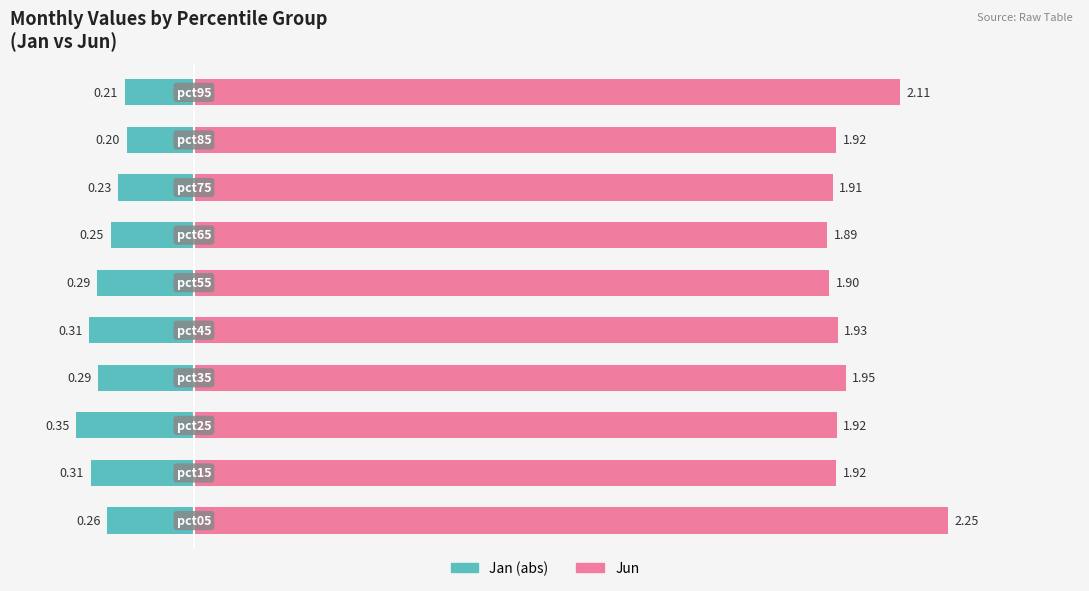

What is the value of the Jun bar at the 1st from the left?

2.3